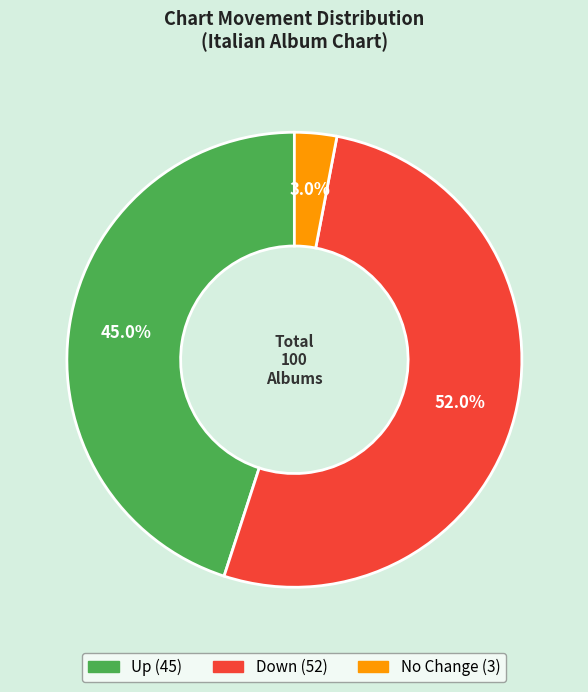

Count the number of slices in the pie.

3